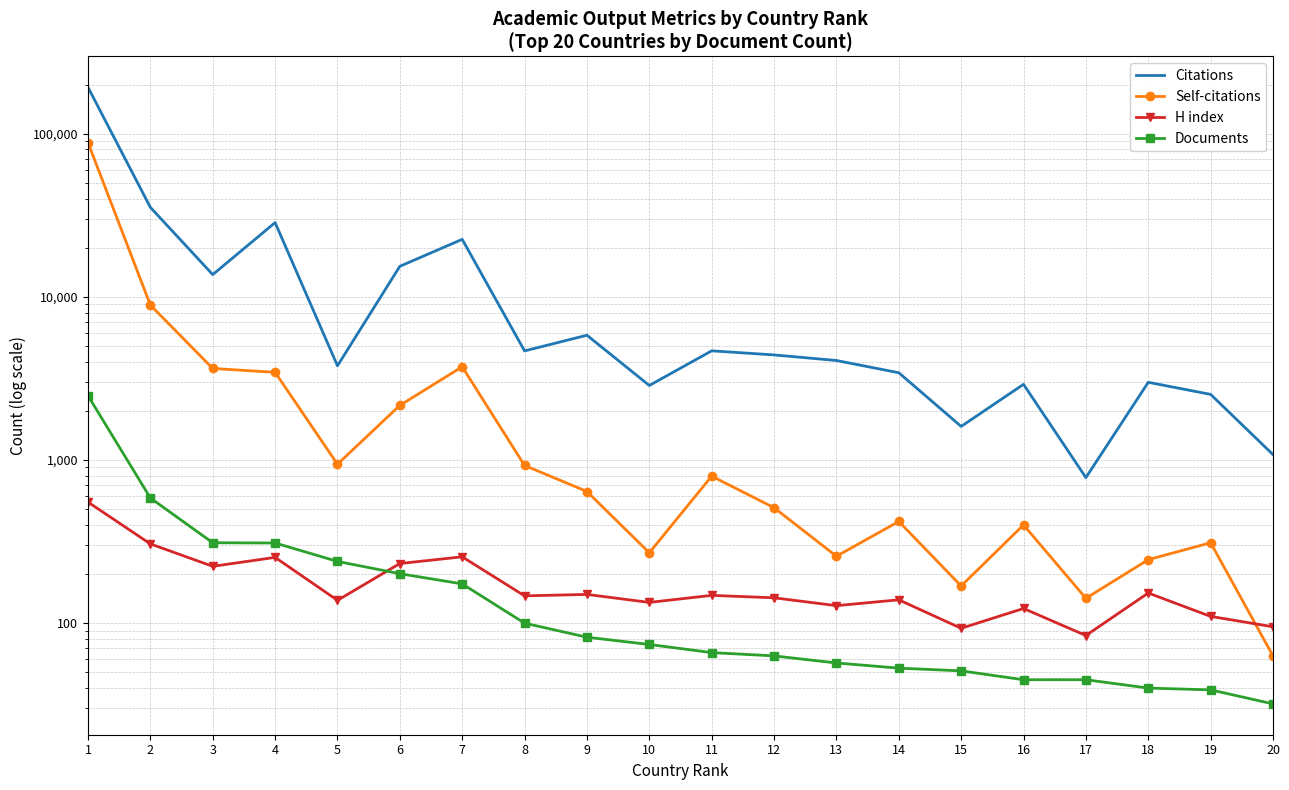

At which category does Self-citations reach its first local peak?

7